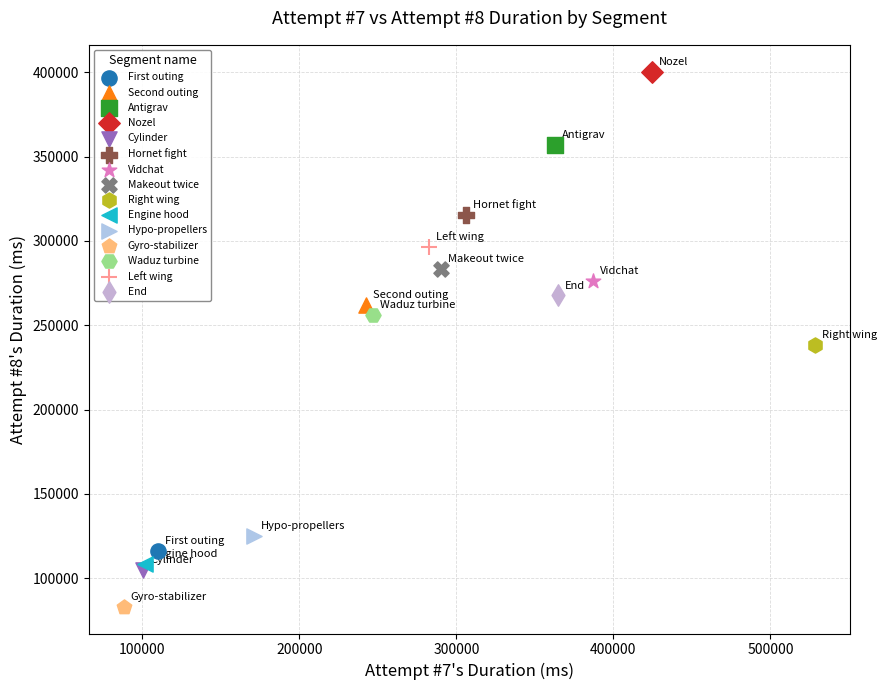

Which series reaches the maximum Y coordinate?

Nozel